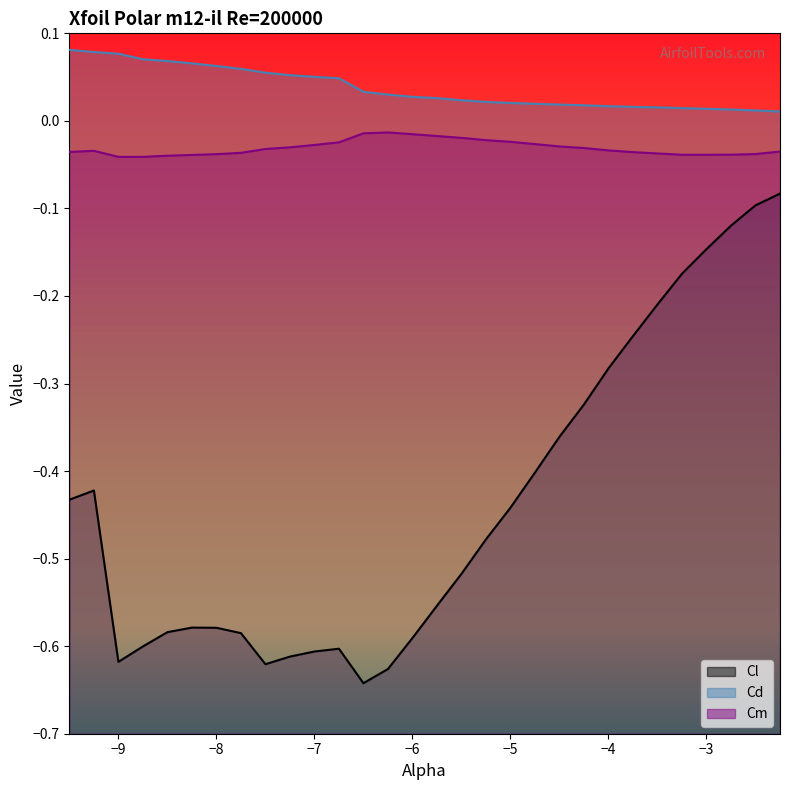

What is the label of the 14th point from the right?

-5.5